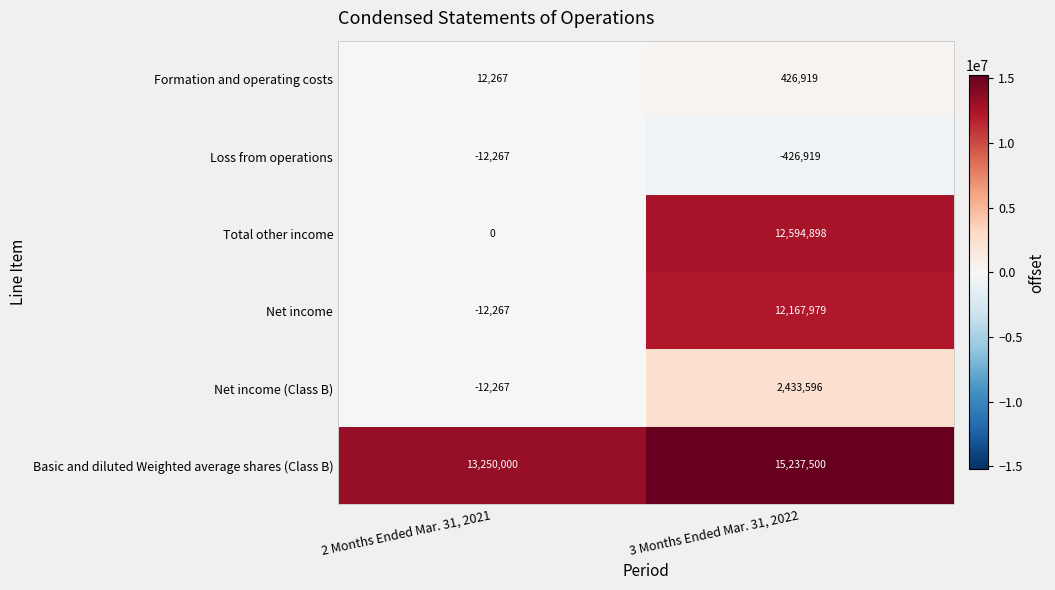

Which category has the highest value in the Formation and operating costs series?

3 Months Ended Mar. 31, 2022